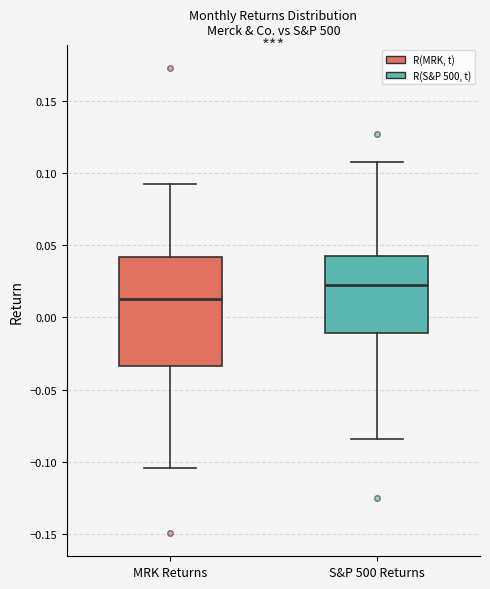

Which box has the highest median line?

S&P 500 Returns